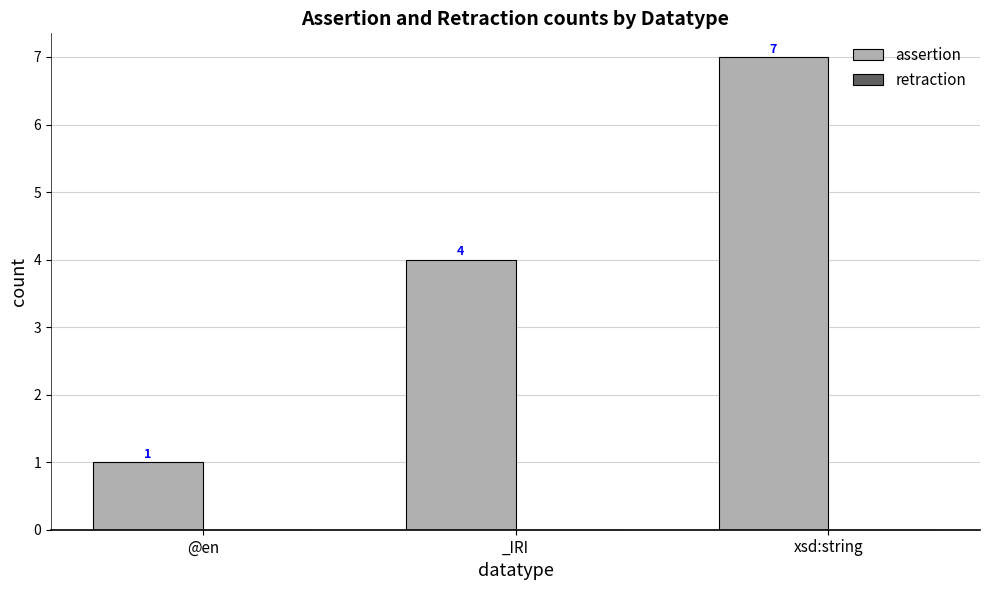

List the labels in order of value, smallest first.

@en, _IRI, xsd:string